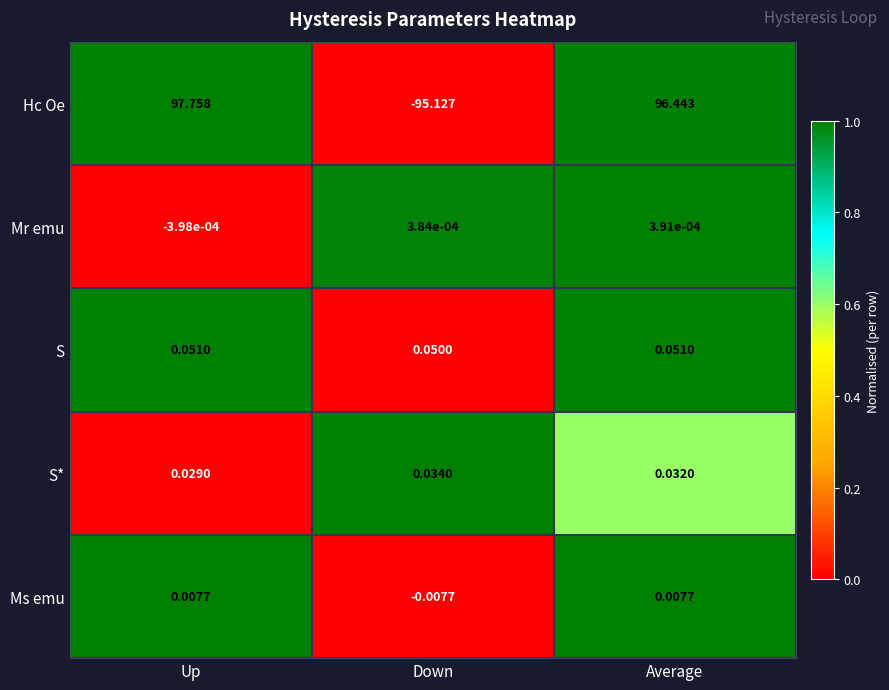

Rank the series by their maximum value, from highest to lowest.

Hc Oe, S, S*, Ms emu, Mr emu